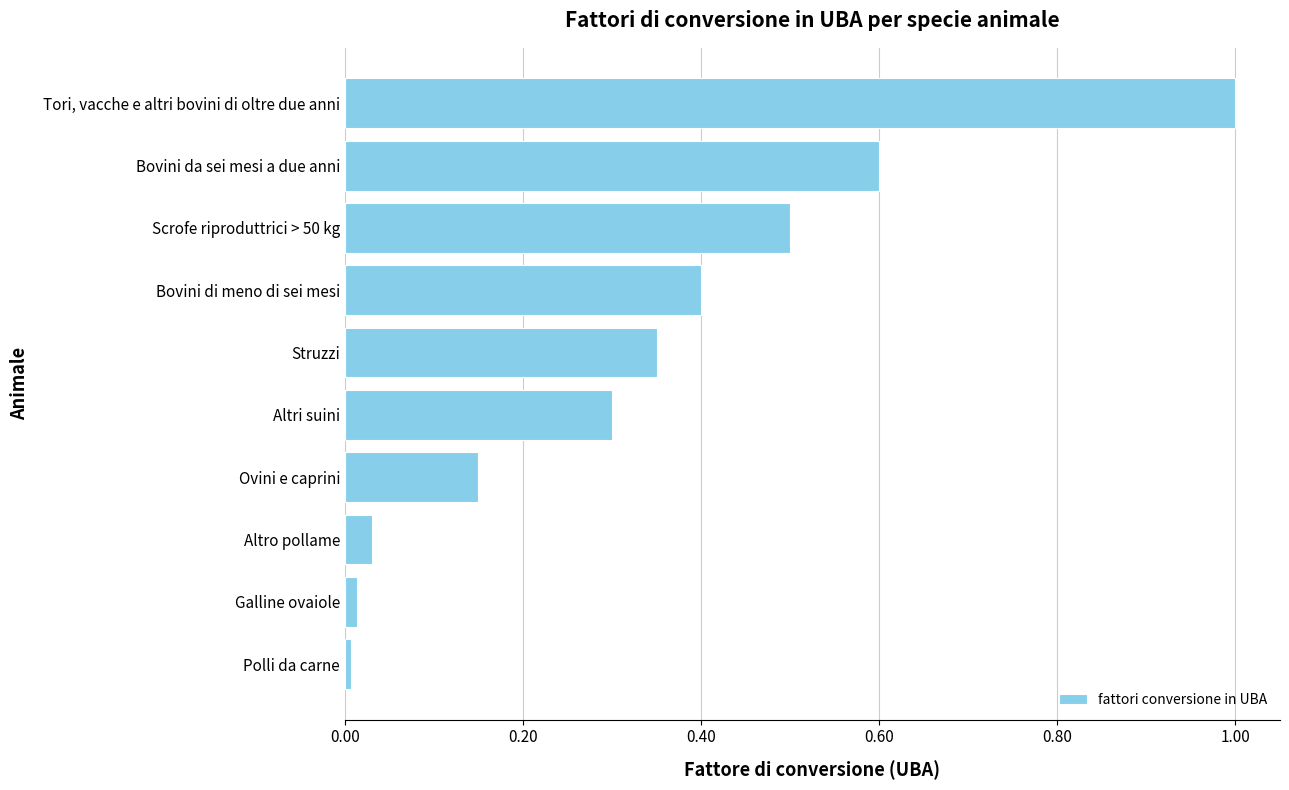

The chart shows a value of 0.6 at Struzzi. True or false?

False